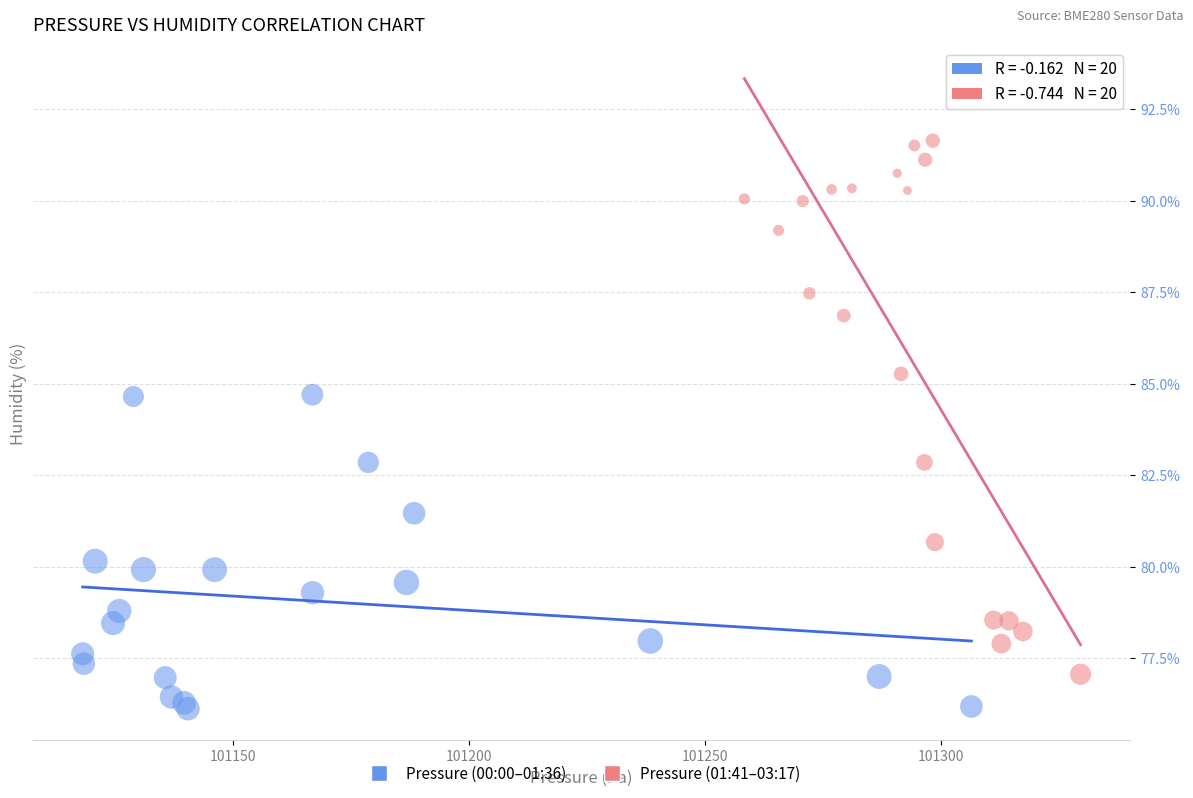

Which series has the largest Y range (max minus min)?

Pressure (01:41–03:17)